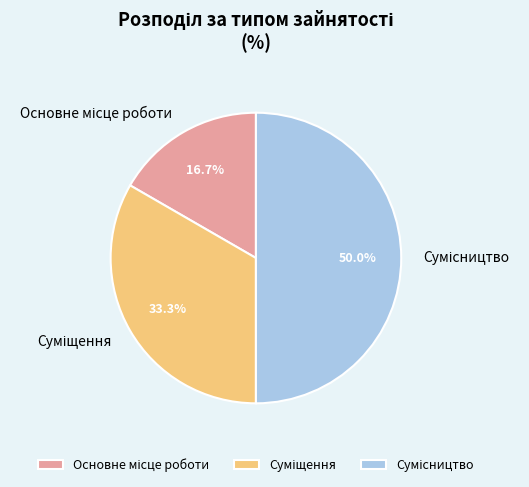

How many segments does this pie chart have?

3